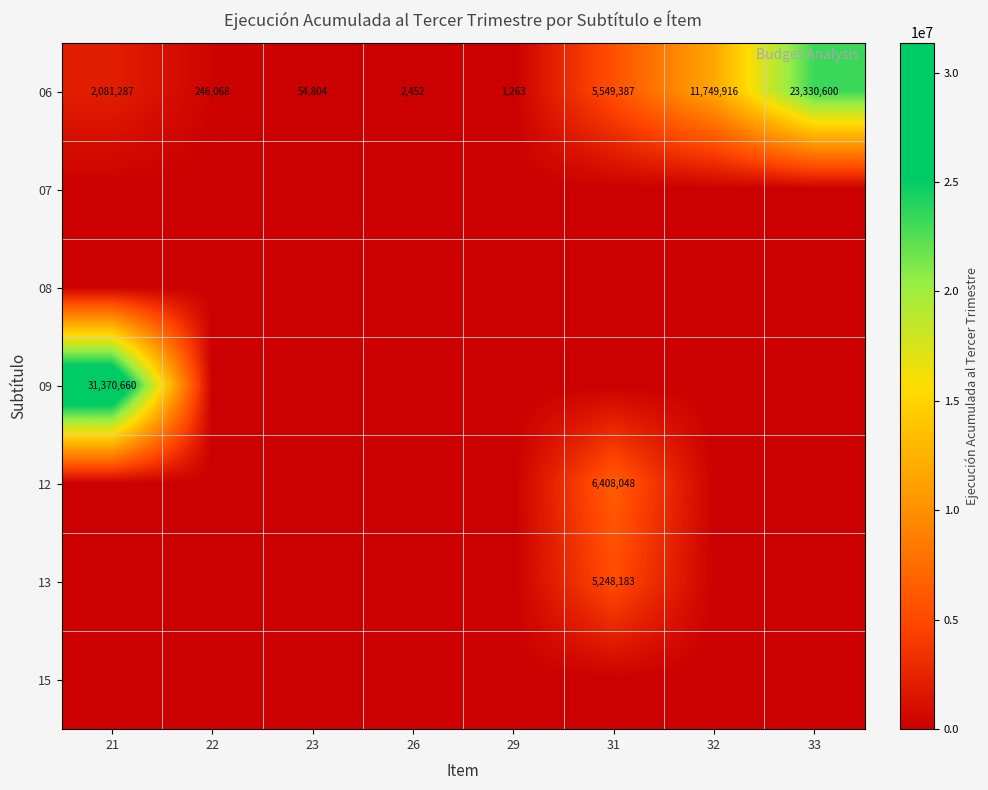

What is the average value of the 06 series?

5376972